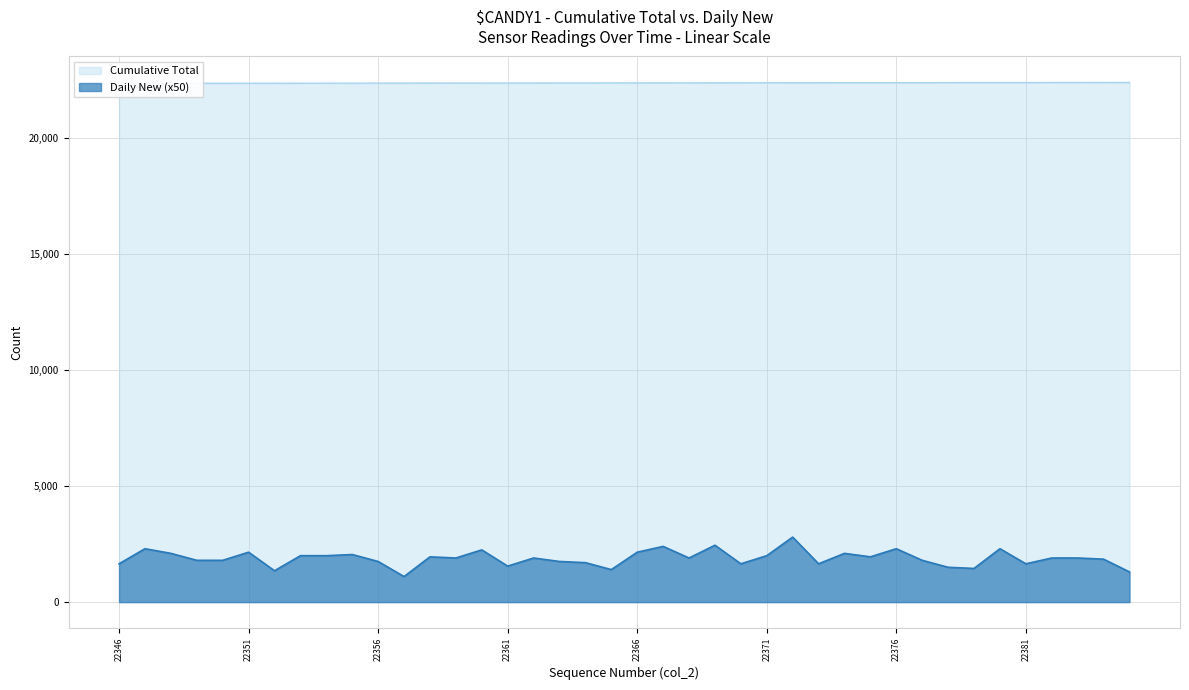

True or false: Cumulative Total has more than 0 interior local peaks.

False